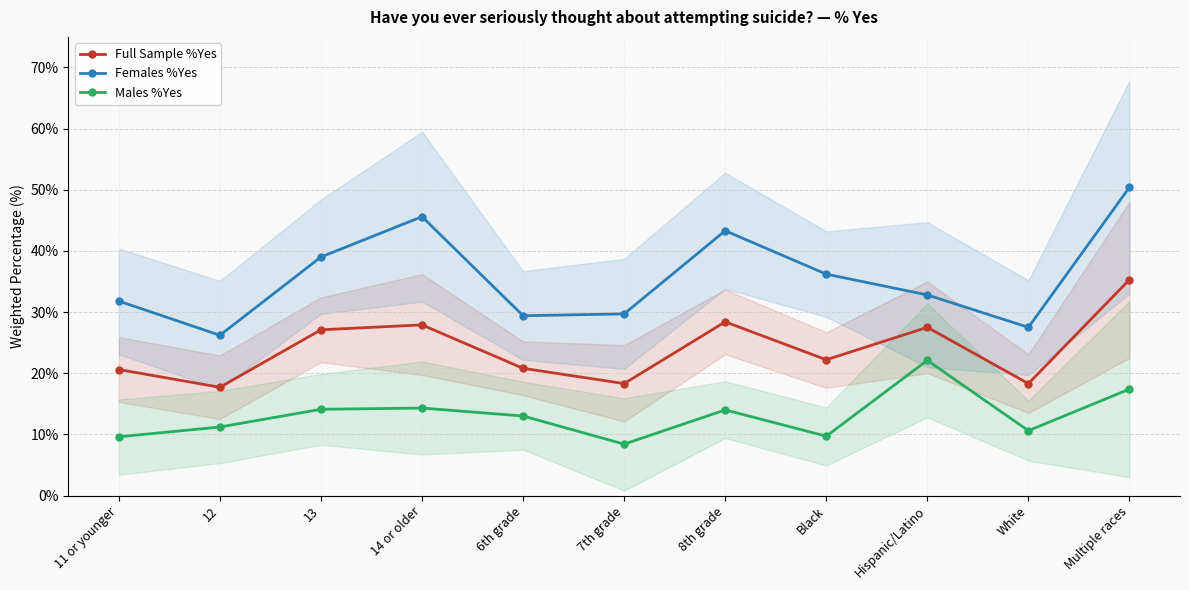

Reading left to right, transcribe all the data shown in this chart.

Full Sample %Yes: 11 or younger=20.6	12=17.7	13=27.1	14 or older=27.9	6th grade=20.8	7th grade=18.3	8th grade=28.4	Black=22.2	Hispanic/Latino=27.5	White=18.3	Multiple races=35.3
Females %Yes: 11 or younger=31.8	12=26.2	13=39.0	14 or older=45.6	6th grade=29.4	7th grade=29.7	8th grade=43.3	Black=36.2	Hispanic/Latino=32.8	White=27.5	Multiple races=50.4
Males %Yes: 11 or younger=9.6	12=11.2	13=14.1	14 or older=14.3	6th grade=13.0	7th grade=8.4	8th grade=14.0	Black=9.7	Hispanic/Latino=22.1	White=10.6	Multiple races=17.4